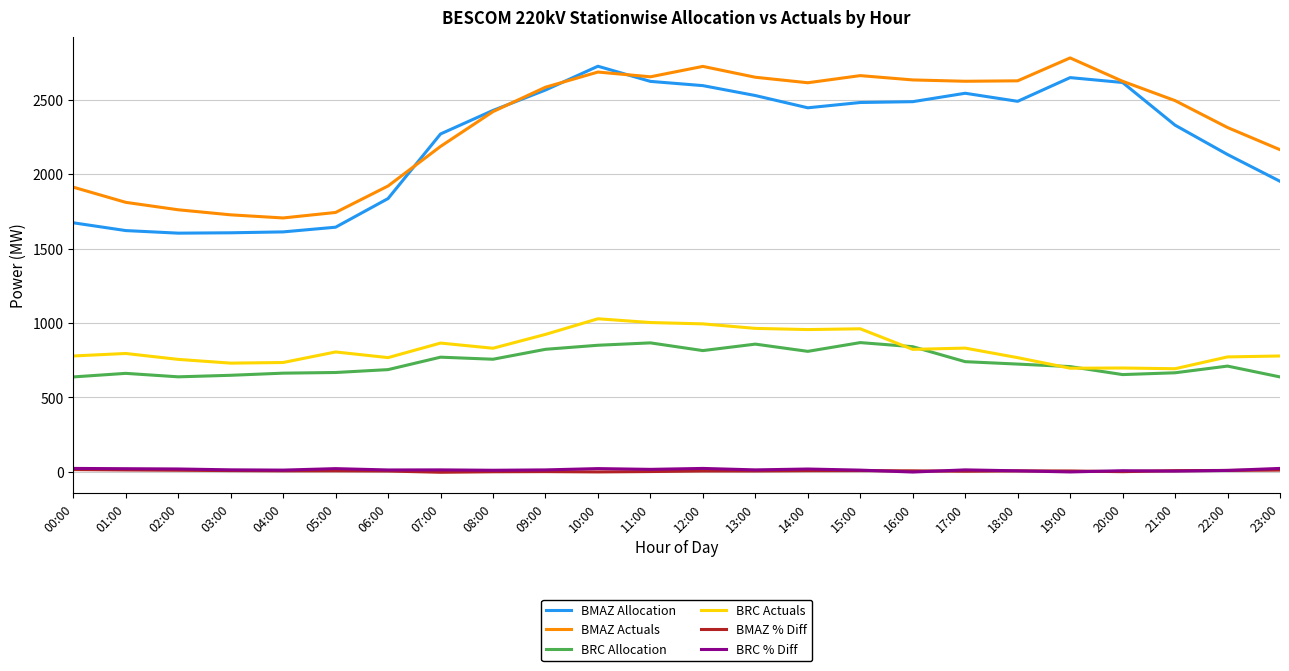

The value of BMAZ Allocation at 23:00 is 1952.6. True or false?

True